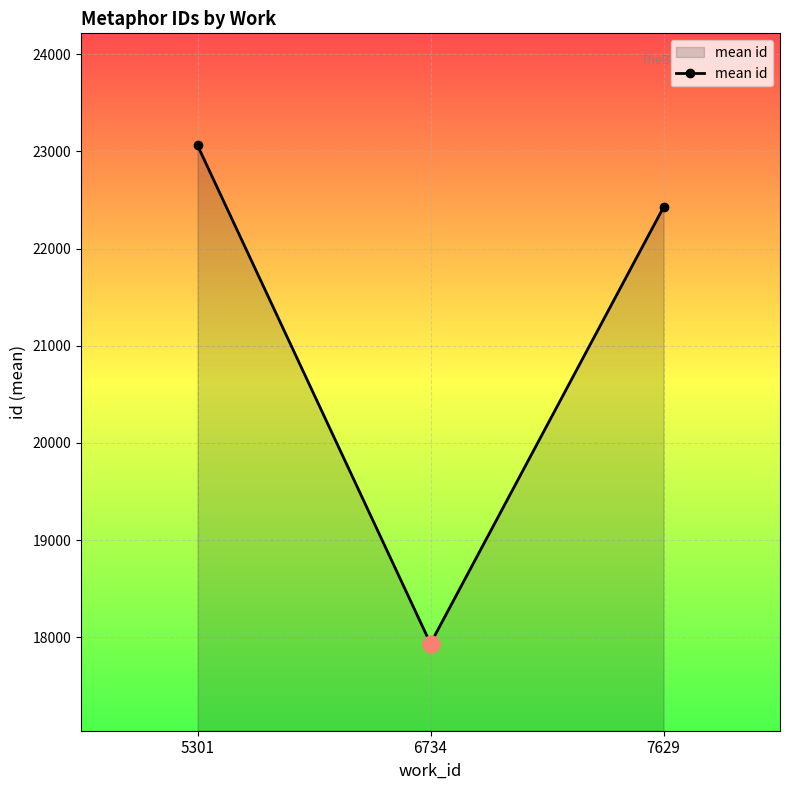

What is the ratio of the value at 5301 to the value at 7629?

1.0